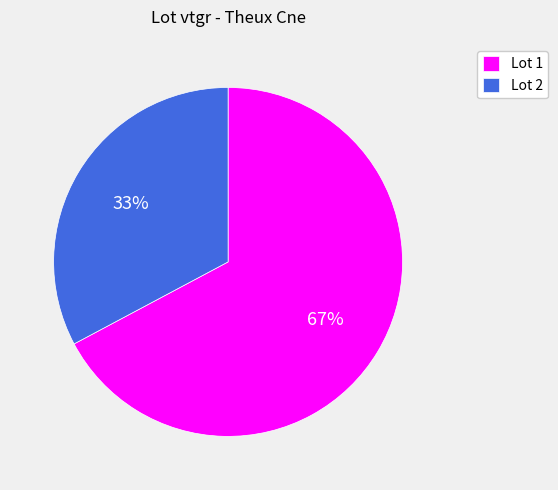

Between Lot 2 and Lot 1, which is larger?

Lot 1